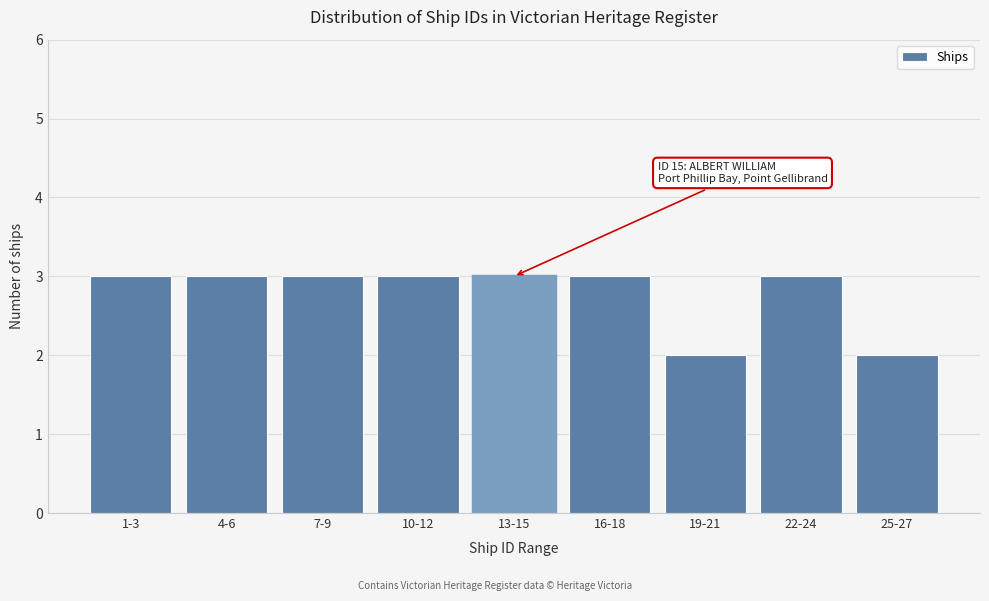

Reading right to left, list all the values displayed in this chart.

2	3	2	3	3	3	3	3	3